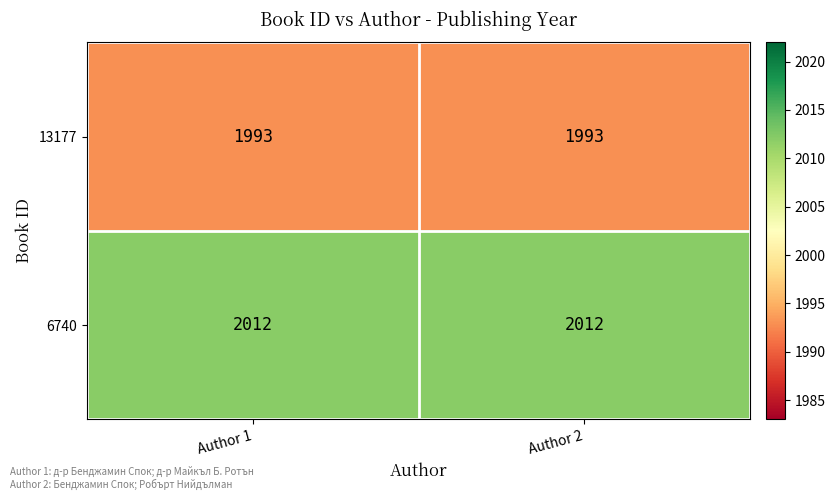

What value does the 13177 series have at Author 2?

1993